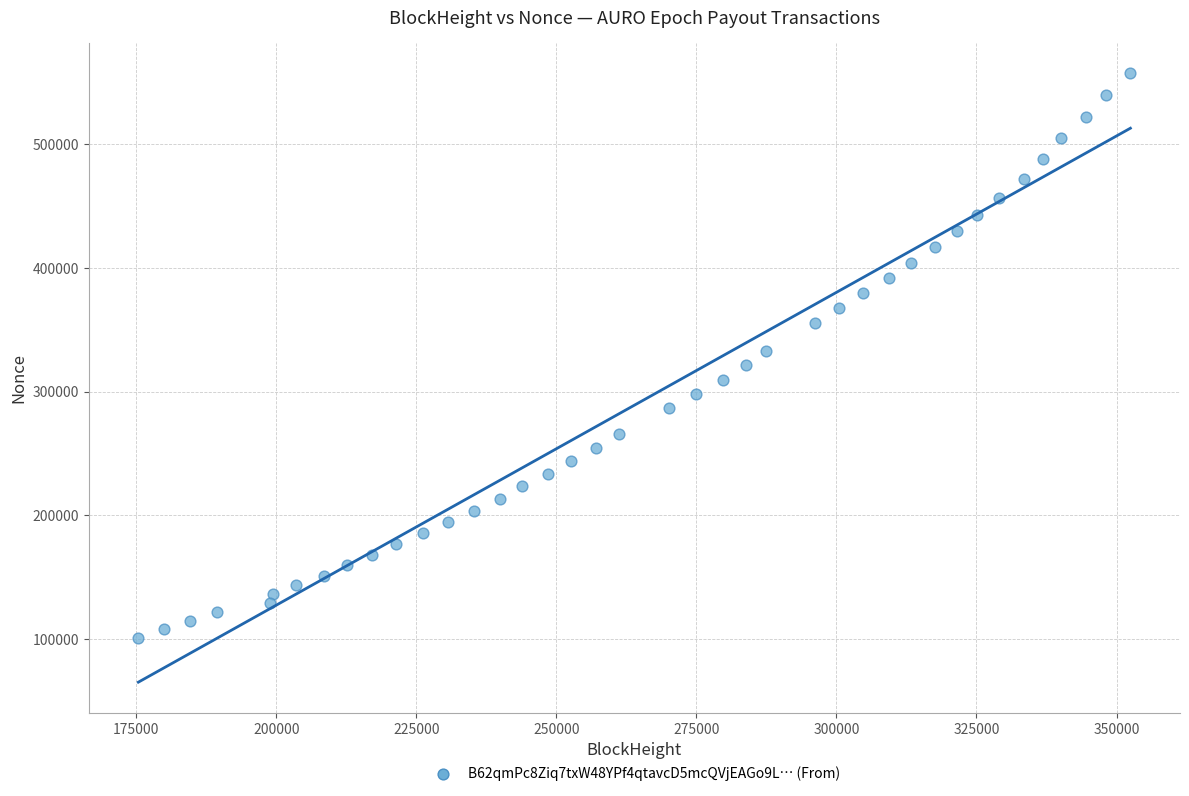

What is the range of Y values (max minus min)?

455944